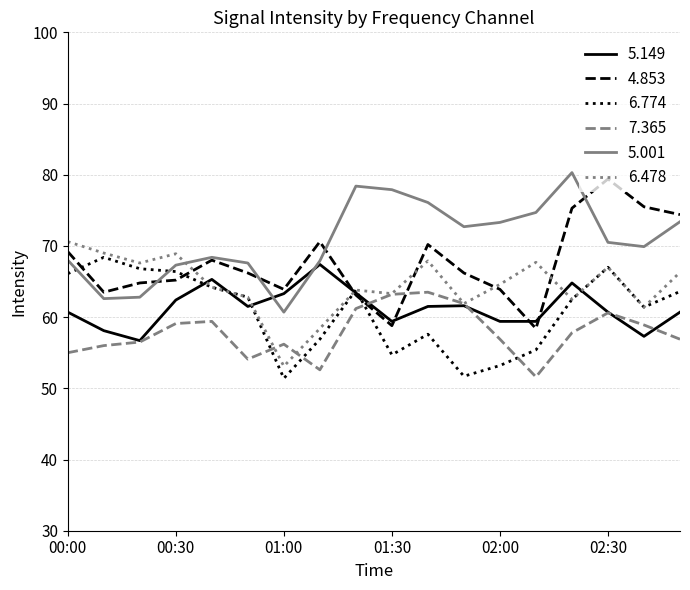

Which series has the largest total across all categories?

5.001